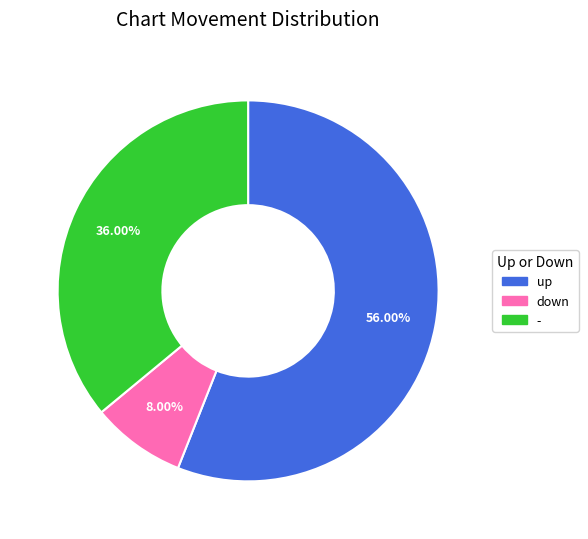

Combined, do - and up account for over 50%?

Yes